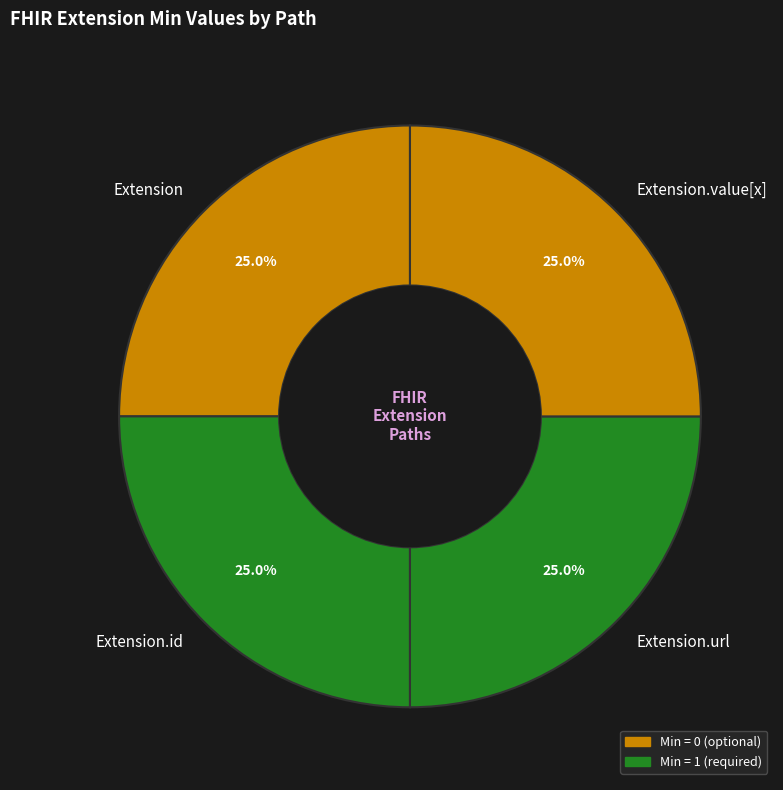

Is Extension.value[x] the majority of the pie?

No